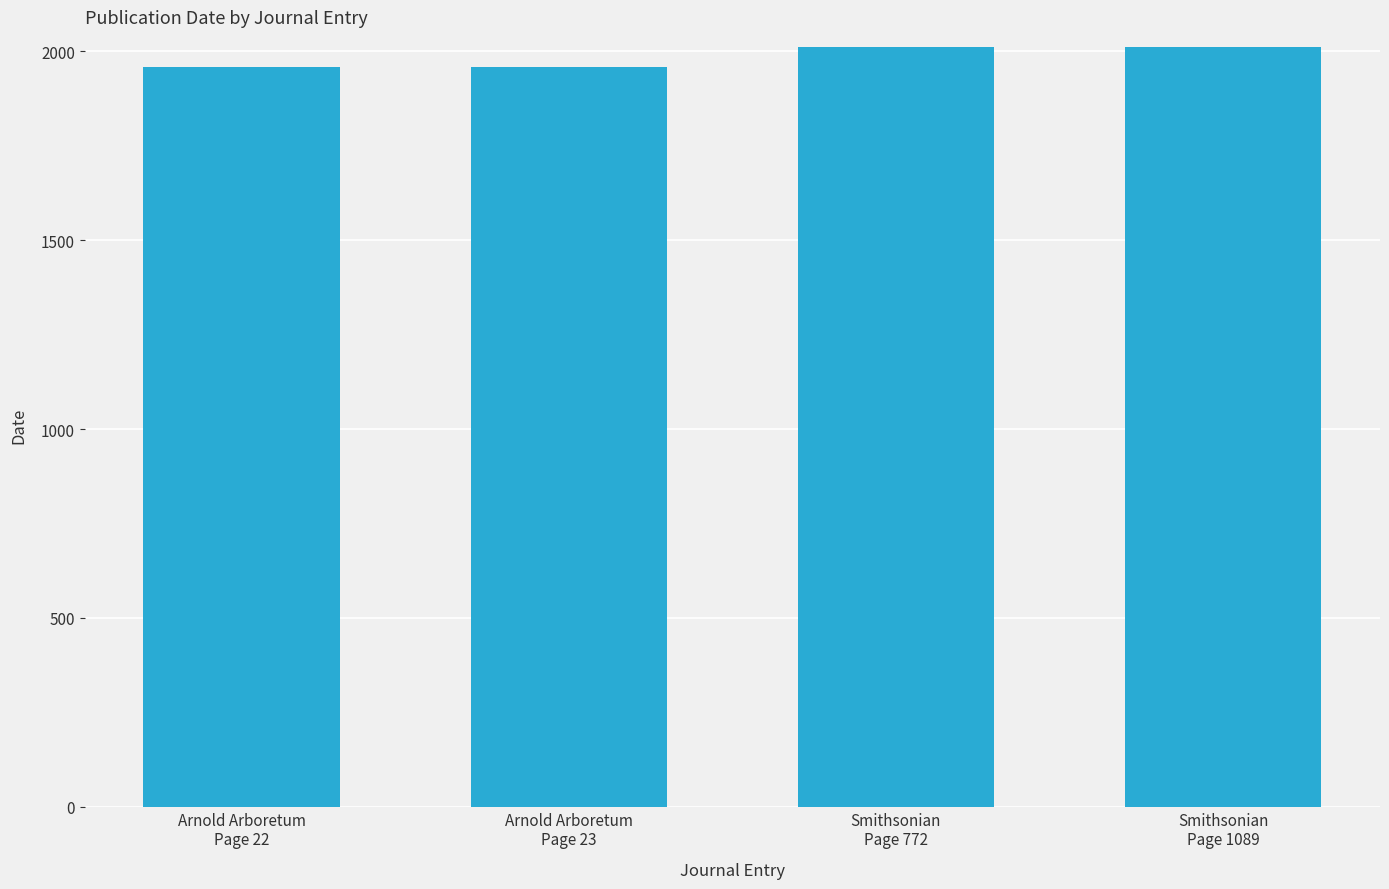

What is the label of the 2nd bar from the right?

Smithsonian
Page 772